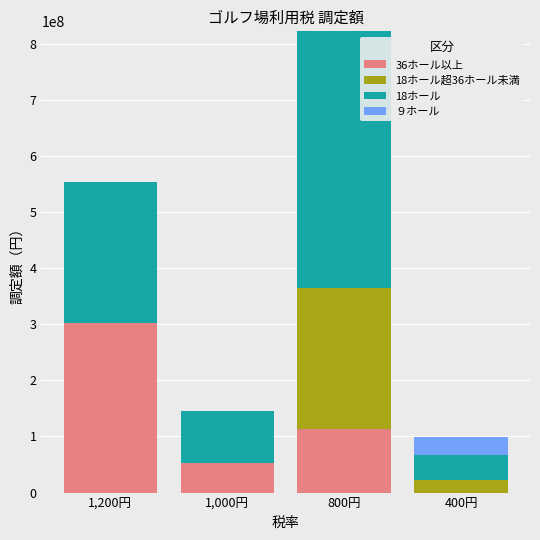

At which category is the sum across all series the highest?

800円